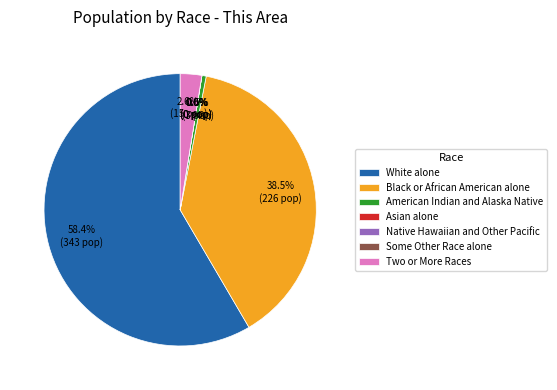

What percentage is NOT represented by Native Hawaiian and Other Pacific?

100.0%